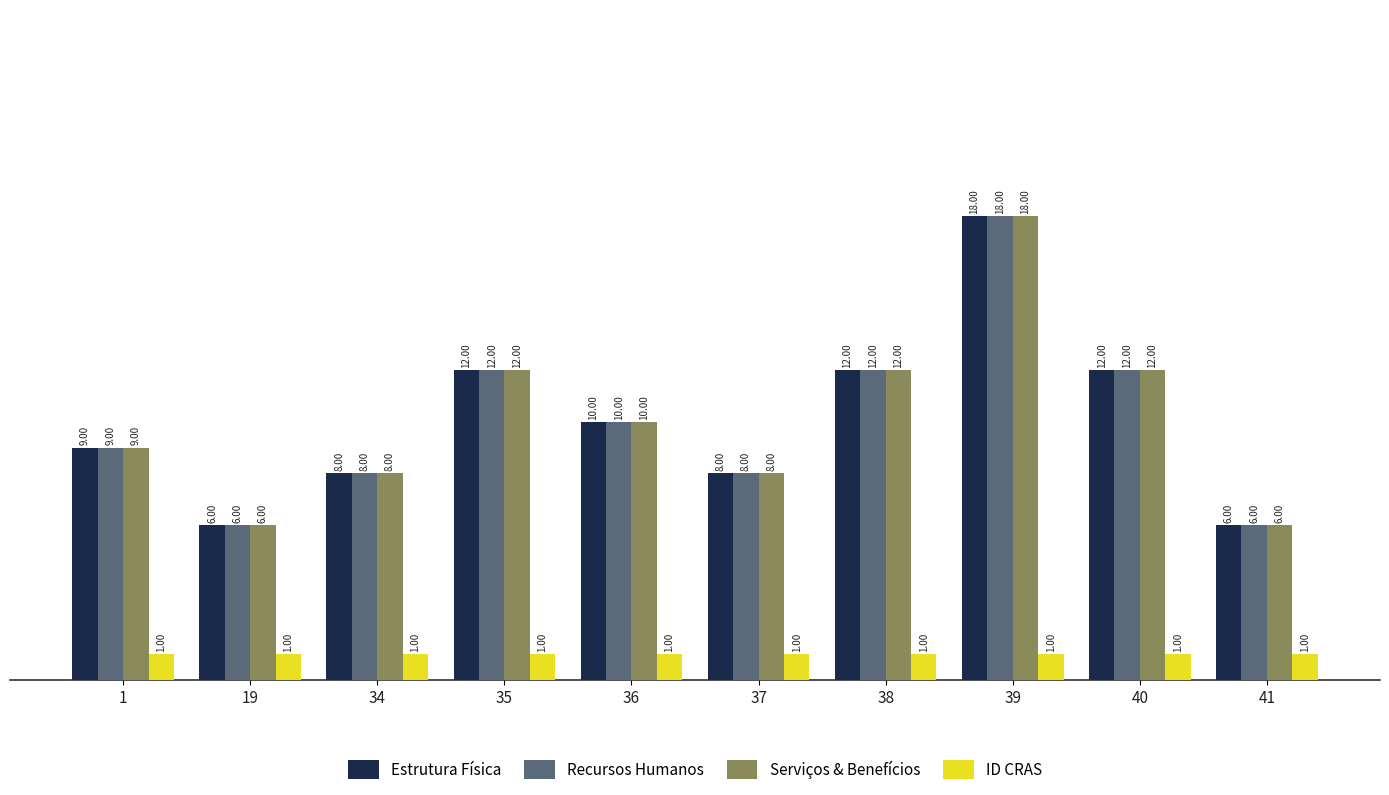

What is the approximate value of Serviços & Benefícios at 37, to the nearest 10?

10